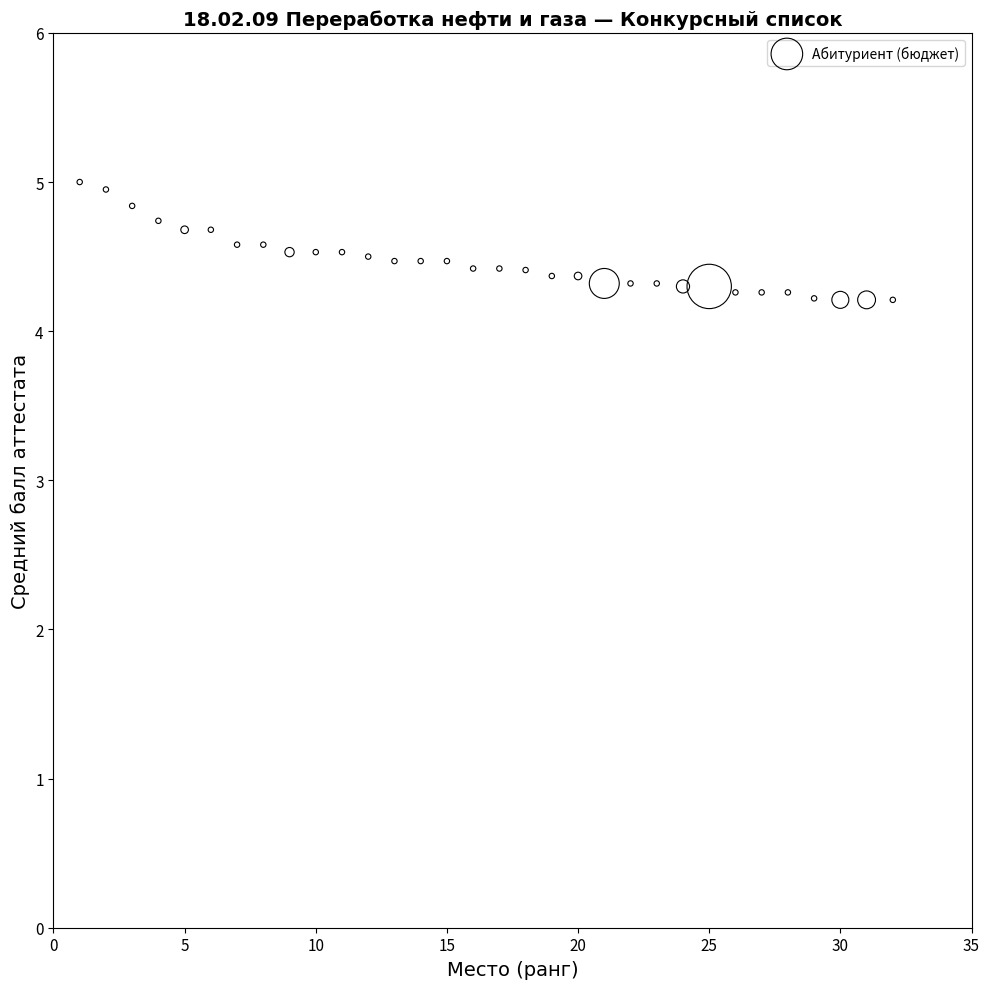

What is the range of X values (max minus min)?

31.0